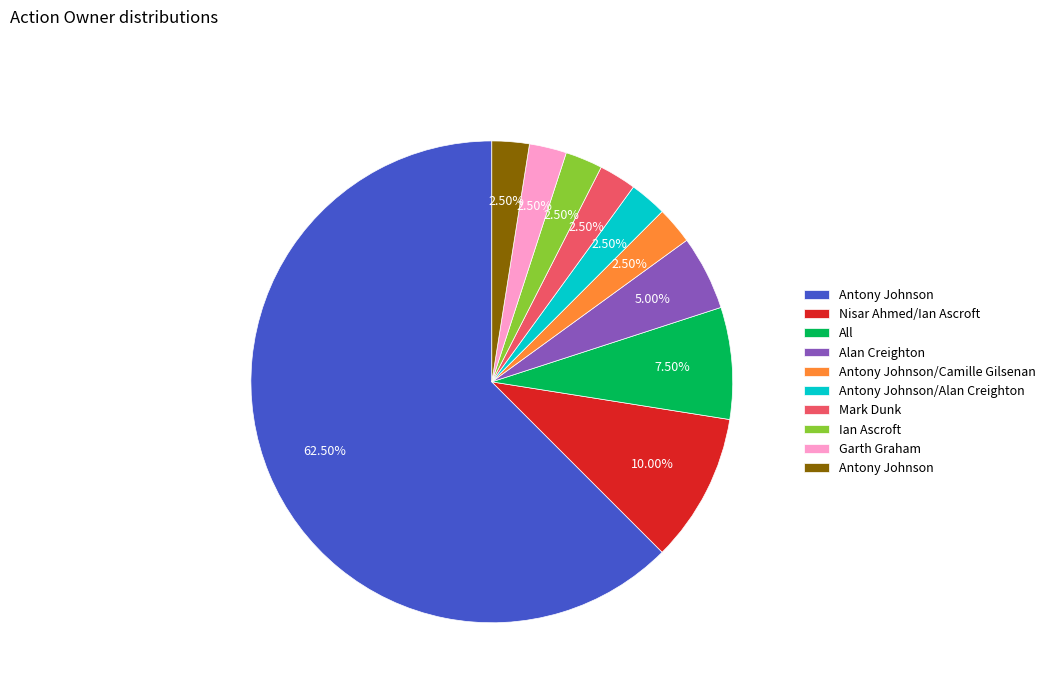

To the nearest percent, what is the difference between the largest and smallest slice percentages?

60%